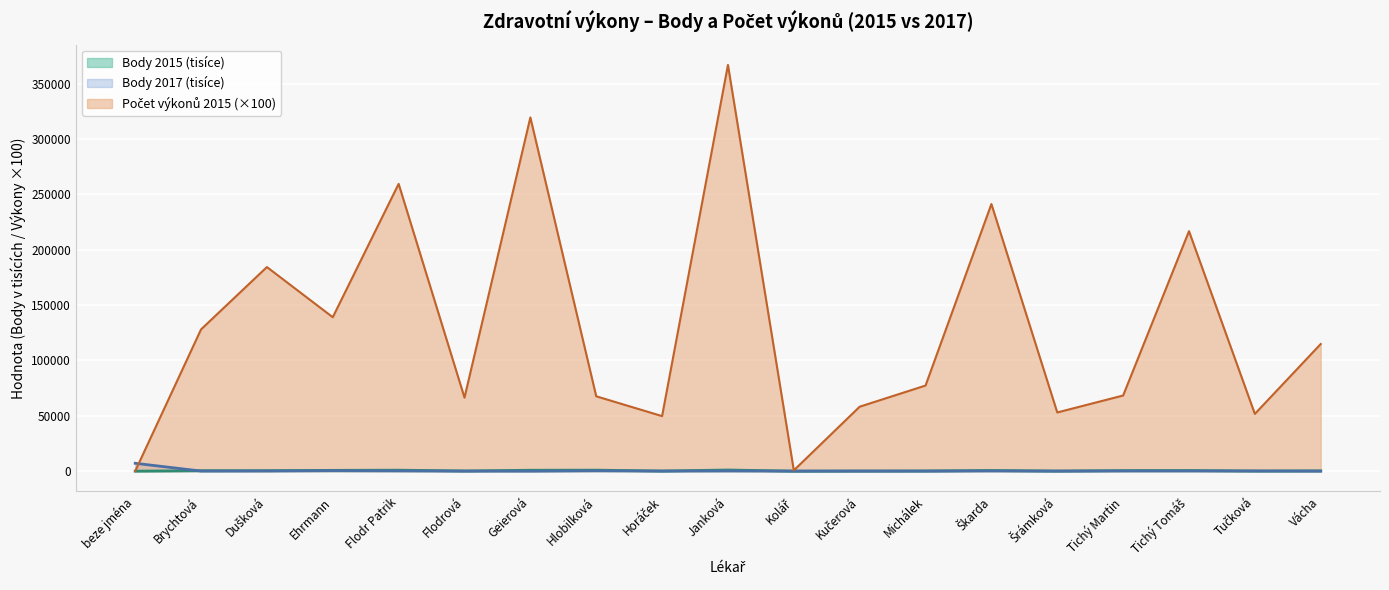

Reading left to right, list all the values displayed in this chart.

Body 2015 (tisíce): beze jména=0.0	Brychtová=406.3	Dušková=436.1	Ehrmann=718.7	Flodr Patrik=880.3	Flodrová=169.9	Geierová=816.0	Hlobilková=913.3	Horáček=100.4	Janková=1045.1	Kolář=1.2	Kučerová=130.4	Michálek=188.8	Škarda=569.4	Šrámková=118.9	Tichý Martin=480.4	Tichý Tomáš=542.2	Tučková=110.2	Vácha=246.4
Počet výkonů 2015: beze jména=0.0	Brychtová=128000.0	Dušková=184300.0	Ehrmann=139000.0	Flodr Patrik=259400.0	Flodrová=66400.0	Geierová=319400.0	Hlobilková=67600.0	Horáček=49700.0	Janková=366800.0	Kolář=700.0	Kučerová=58200.0	Michálek=77300.0	Škarda=241200.0	Šrámková=53000.0	Tichý Martin=68300.0	Tichý Tomáš=216700.0	Tučková=51700.0	Vácha=114800.0
Body 2017 (tisíce): beze jména=7101.6	Brychtová=78.6	Dušková=141.1	Ehrmann=424.1	Flodr Patrik=258.0	Flodrová=37.0	Geierová=0.0	Hlobilková=376.2	Horáček=81.2	Janková=223.8	Kolář=52.1	Kučerová=39.4	Michálek=25.1	Škarda=226.9	Šrámková=8.1	Tichý Martin=183.7	Tichý Tomáš=192.1	Tučková=158.8	Vácha=26.2